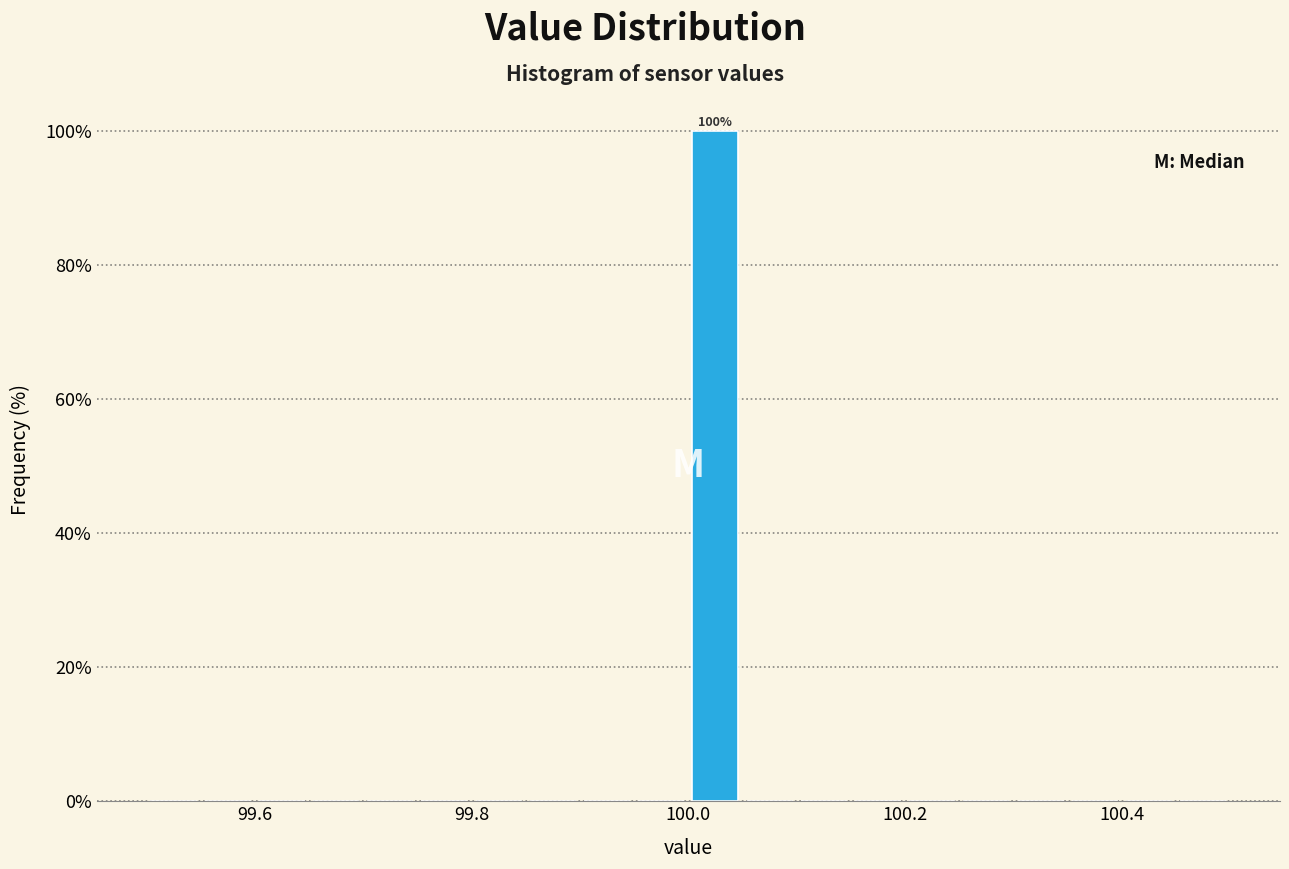

Around what value on the x-axis is the tallest bar? Give the approximate position of its centre, as read against the axis.

100.02